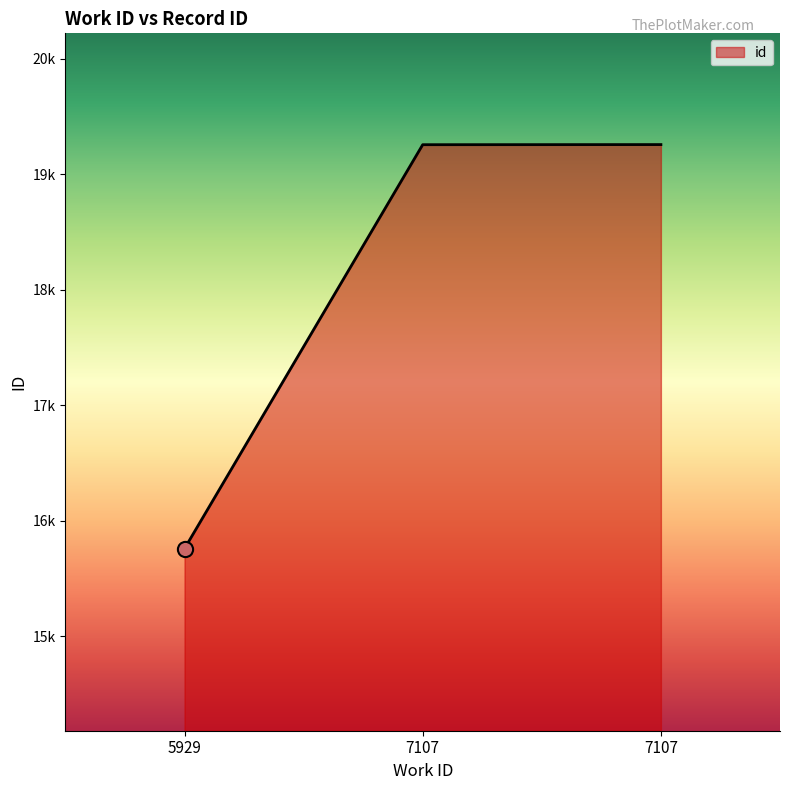

What is the ratio of the value at 7107 to the value at 5929?

1.2